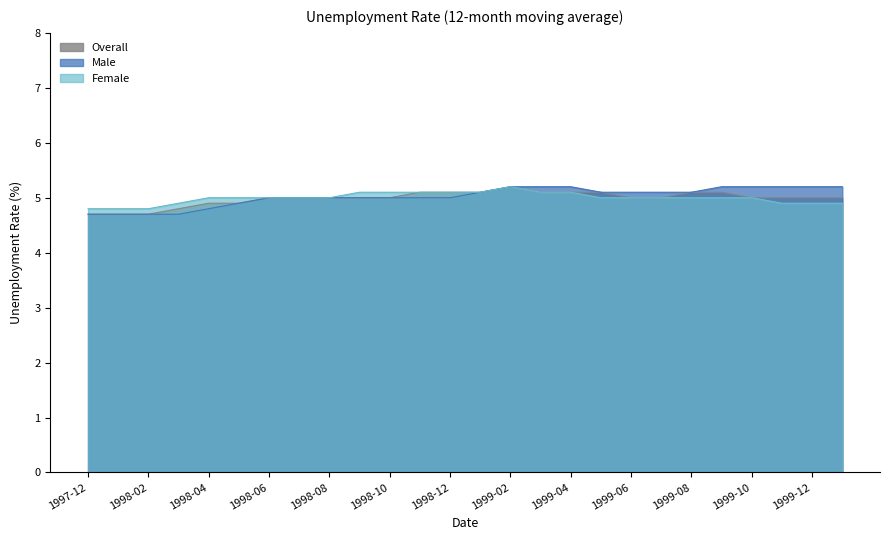

True or false: Overall and Male cross at least once.

False